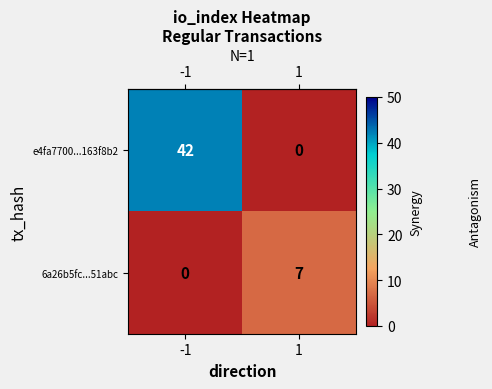

Reading right to left, transcribe all the data shown in this chart.

e4fa7700...163f8b2: 1=0	-1=42
6a26b5fc...51abc: 1=7	-1=0